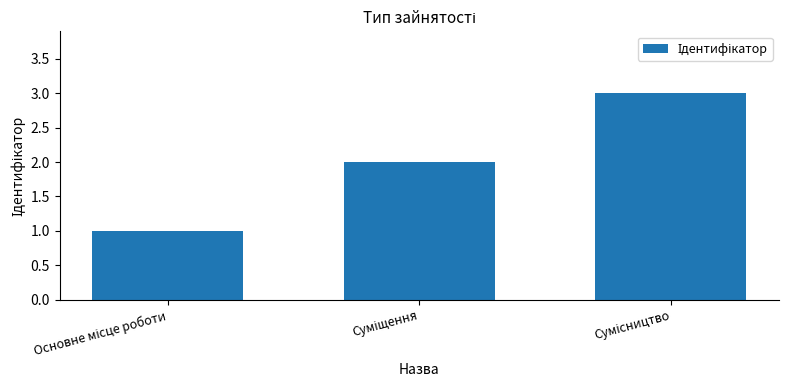

How many bars are there in total?

3